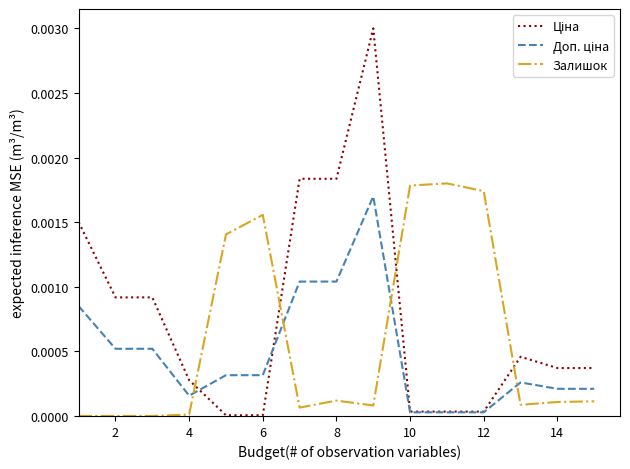

How many intersections are there between Залишок and Доп. ціна?

4